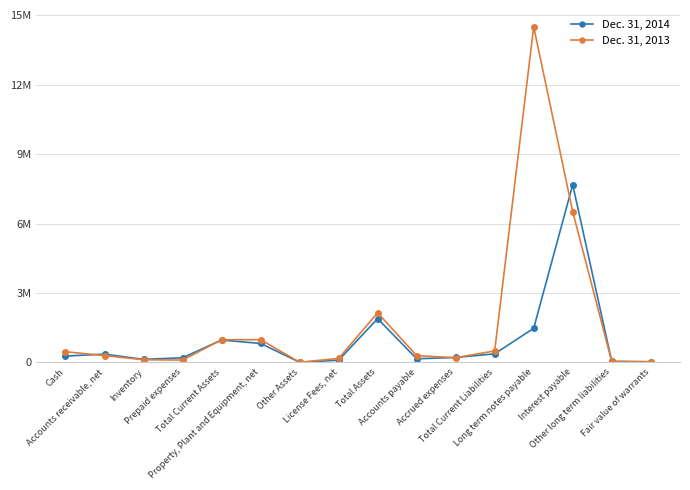

Is this an area chart (filled region under the line)?

No